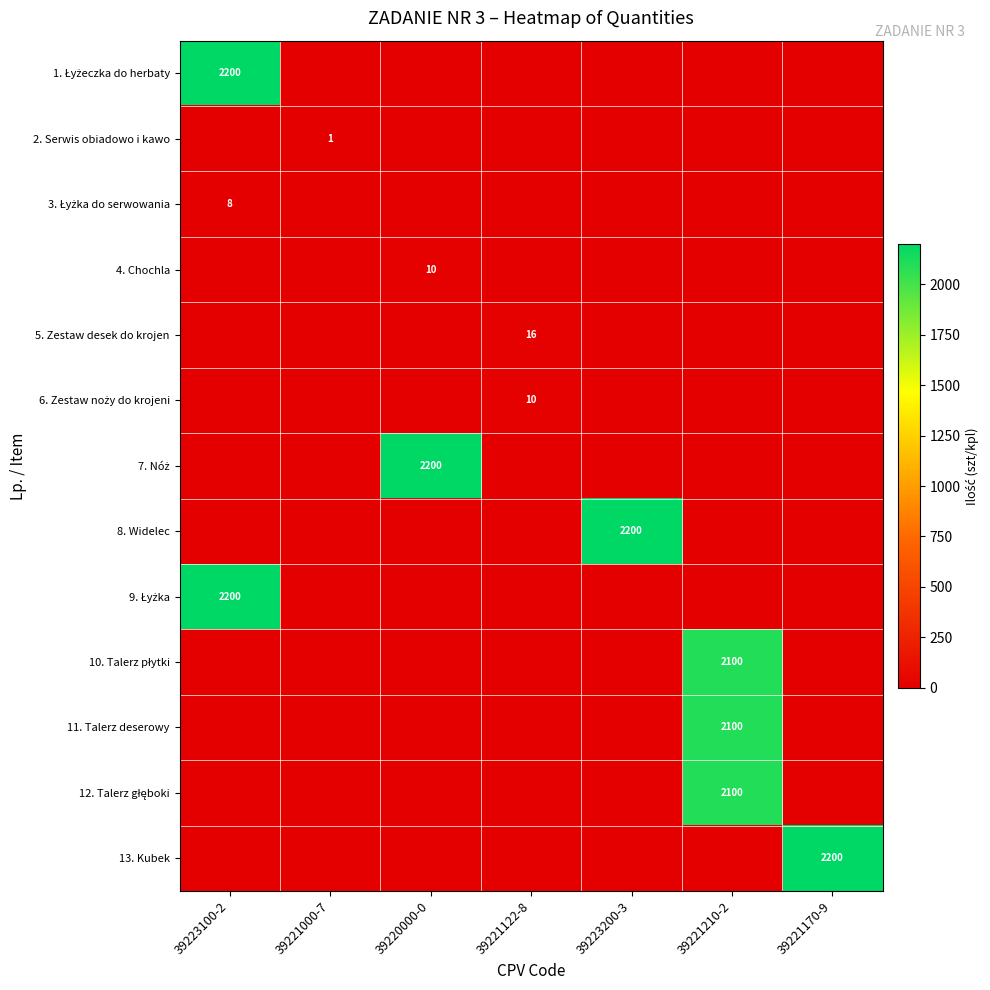

What is the maximum value shown in the chart?

2200